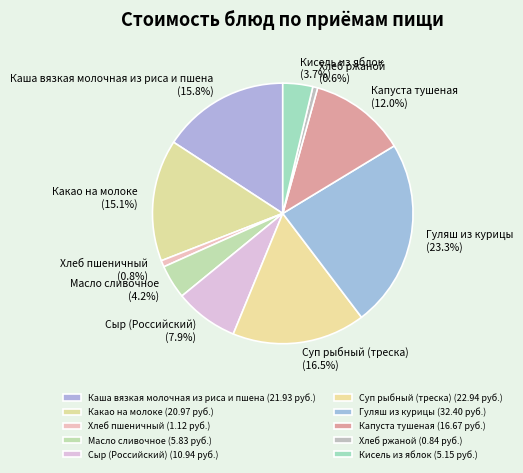

How many slices are in this pie chart?

10